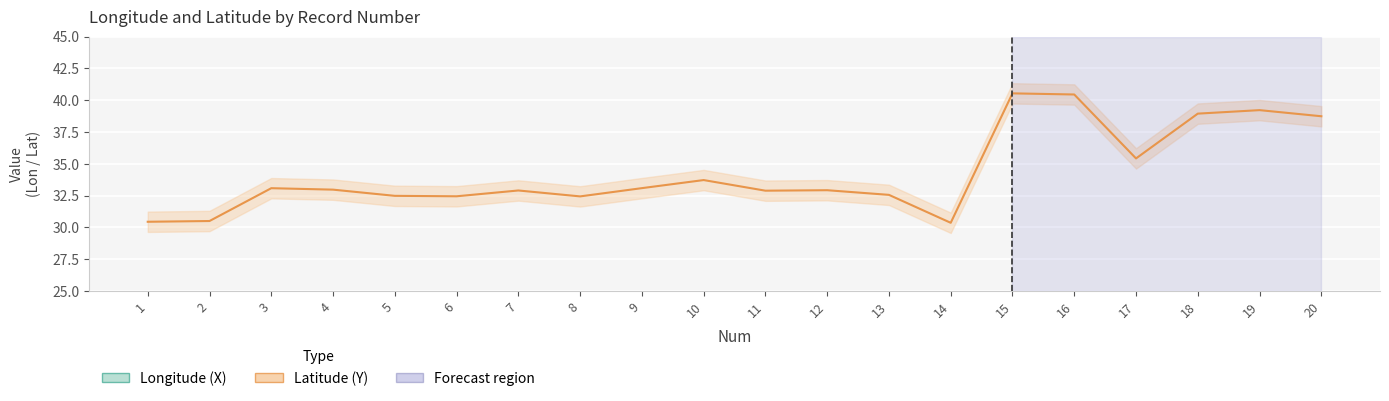

Between 1 and 11, which series saw the biggest shift?

Y